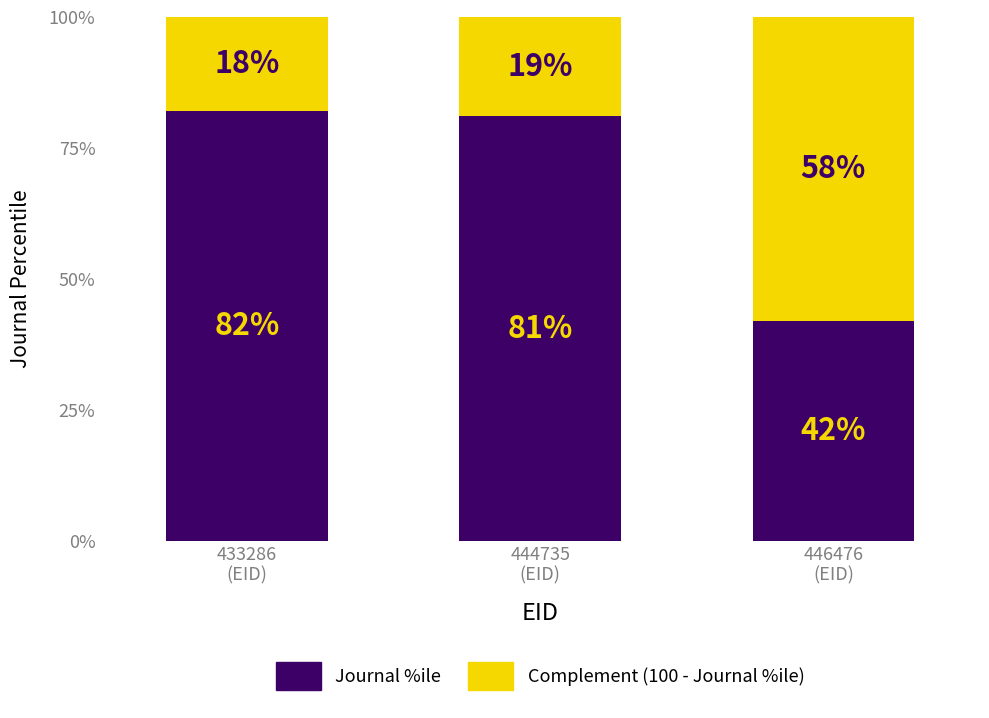

What is the difference between the maximum and minimum values in the Journal %ile series?

40